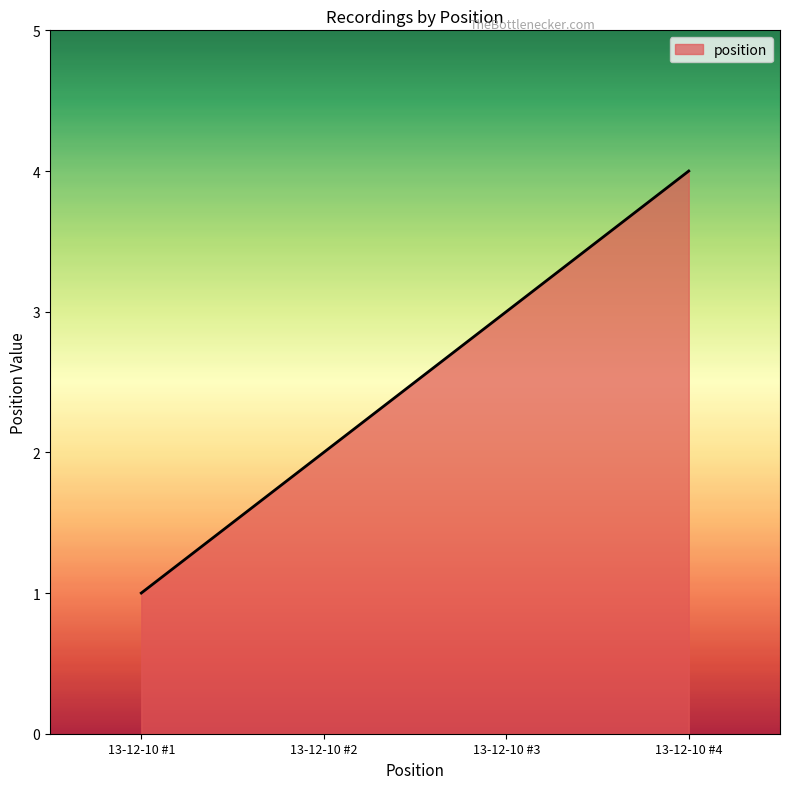

What is the difference between the maximum and minimum values?

3